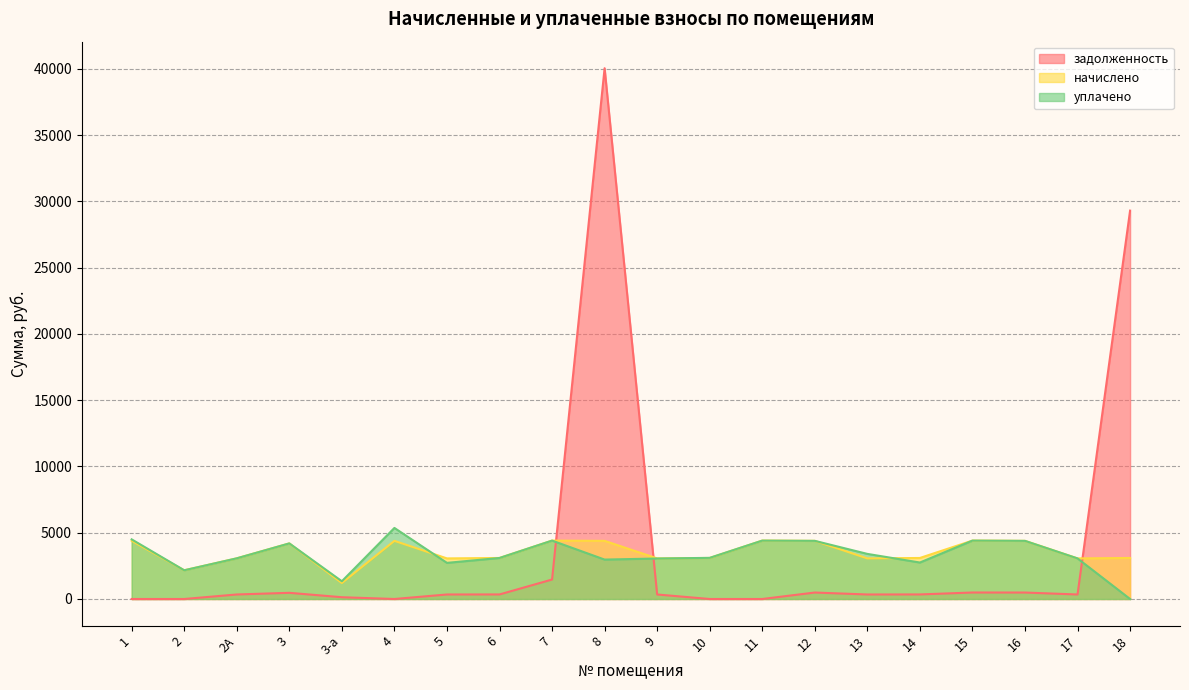

What is the sum of all задолженность values?

75294.3